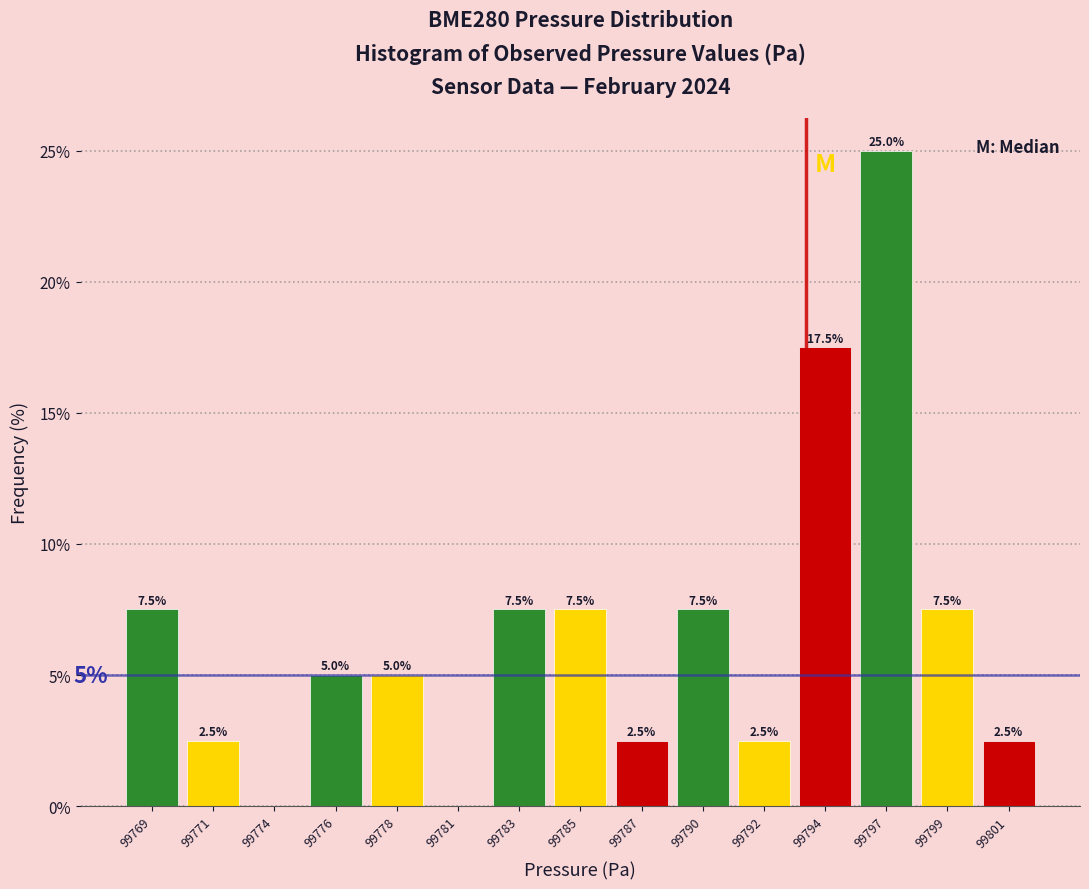

Reading left to right, transcribe all the data shown in this chart.

99769=7.5	99771=2.5	99774=0.0	99776=5.0	99778=5.0	99781=0.0	99783=7.5	99785=7.5	99787=2.5	99790=7.5	99792=2.5	99794=17.5	99797=25.0	99799=7.5	99801=2.5